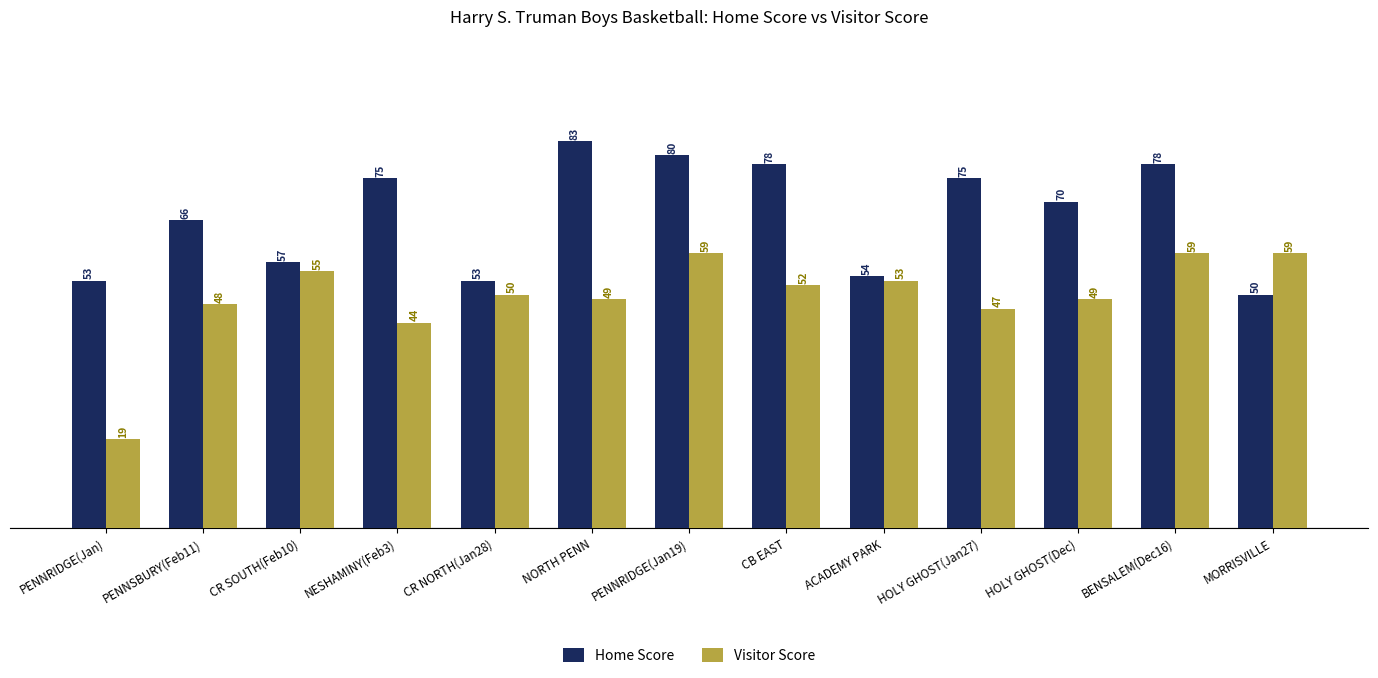

Reading right to left, extract all data points from this chart.

Home Score: MORRISVILLE=50	BENSALEM(Dec16)=78	HOLY GHOST(Dec)=70	HOLY GHOST(Jan27)=75	ACADEMY PARK=54	CB EAST=78	PENNRIDGE(Jan19)=80	NORTH PENN=83	CR NORTH(Jan28)=53	NESHAMINY(Feb3)=75	CR SOUTH(Feb10)=57	PENNSBURY(Feb11)=66	PENNRIDGE(Jan)=53
Visitor Score: MORRISVILLE=59	BENSALEM(Dec16)=59	HOLY GHOST(Dec)=49	HOLY GHOST(Jan27)=47	ACADEMY PARK=53	CB EAST=52	PENNRIDGE(Jan19)=59	NORTH PENN=49	CR NORTH(Jan28)=50	NESHAMINY(Feb3)=44	CR SOUTH(Feb10)=55	PENNSBURY(Feb11)=48	PENNRIDGE(Jan)=19